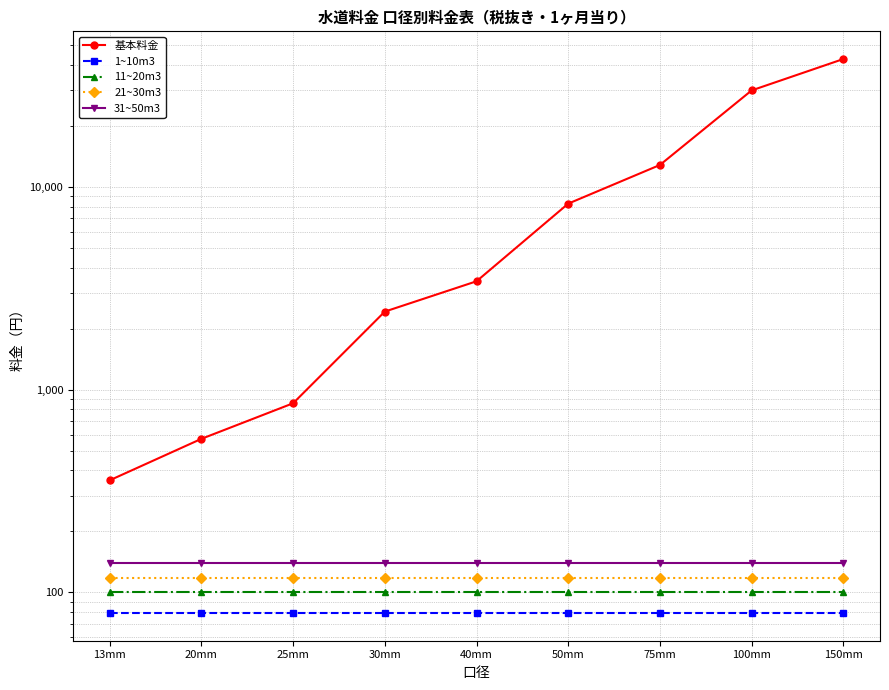

The value of 11~20m3 at 30mm is 100. True or false?

True